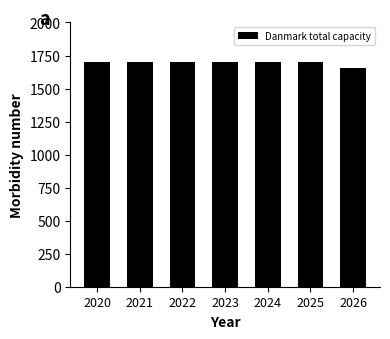

True or false: the data shows 2401.8 at 2023.

False